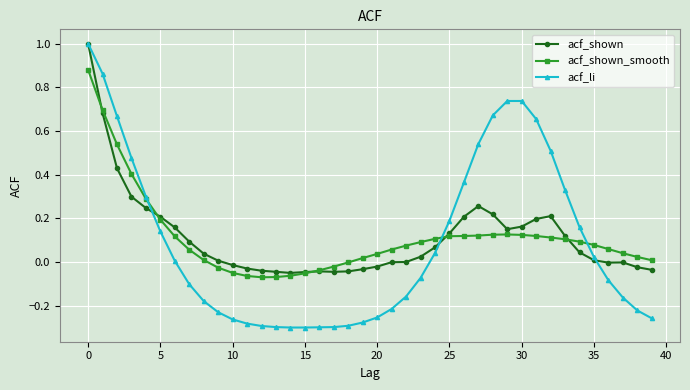

Which series has the largest range (max minus min)?

acf_li